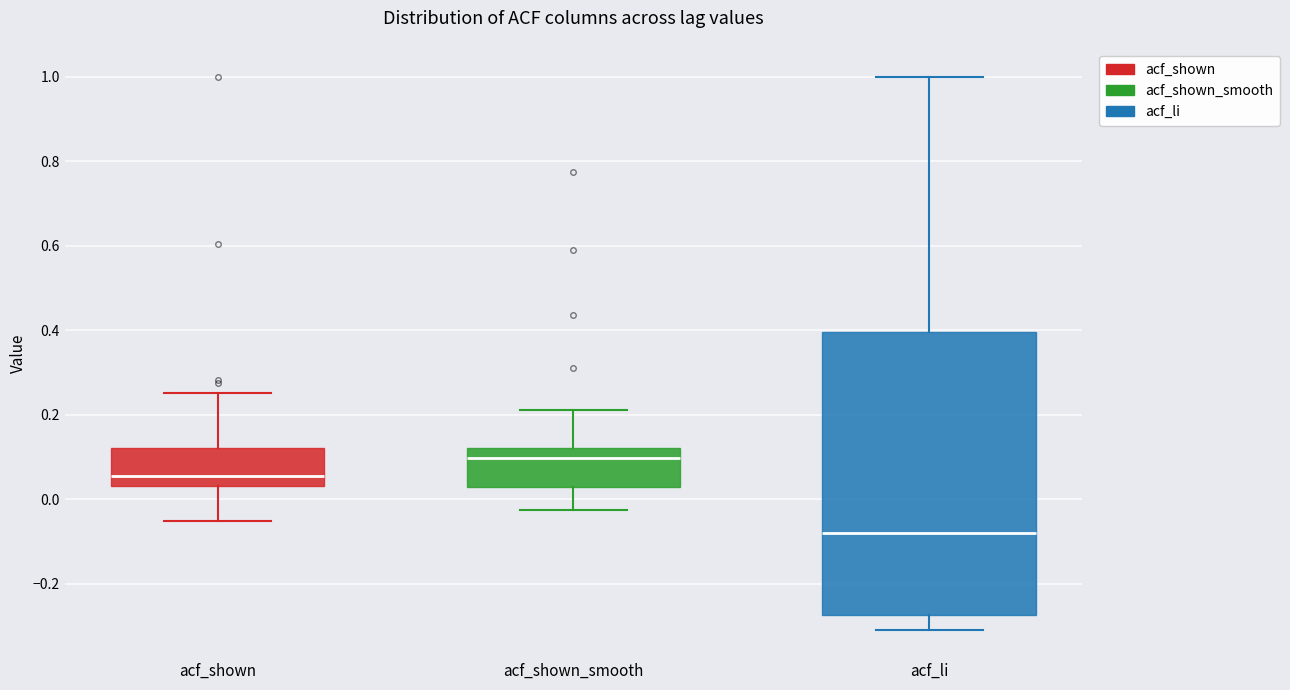

Where does the median line of the box for acf_shown sit on the y-axis? The values are not printed on the chart, so give them approximately, as read against the axis.

0.06